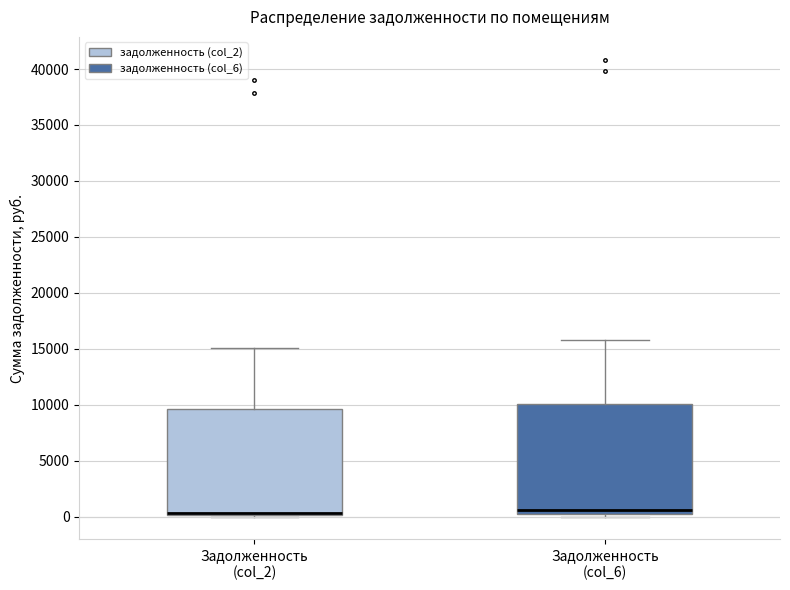

Where does the median line of the box for Задолженность (col_2) sit on the y-axis? The values are not printed on the chart, so give them approximately, as read against the axis.

500